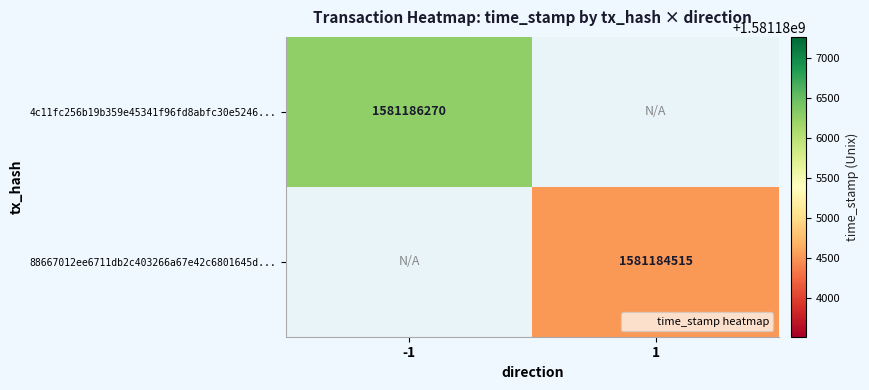

What is the maximum value shown in the chart?

1581186270.0